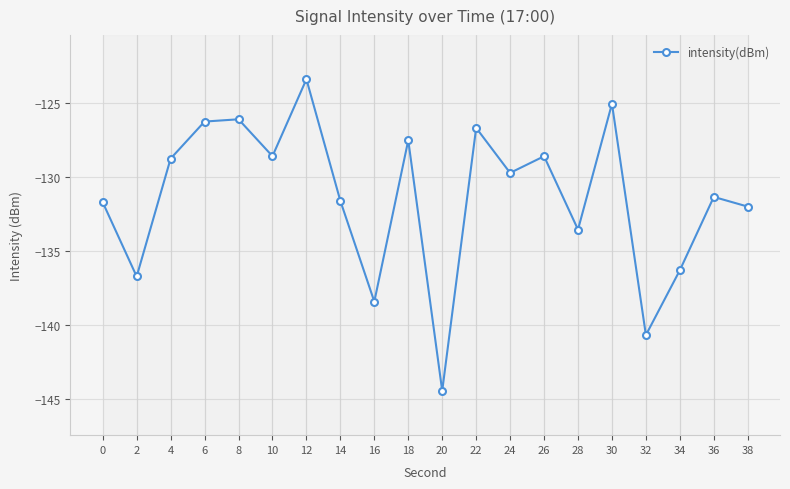

The chart shows a value of -129.7 at 24. True or false?

True